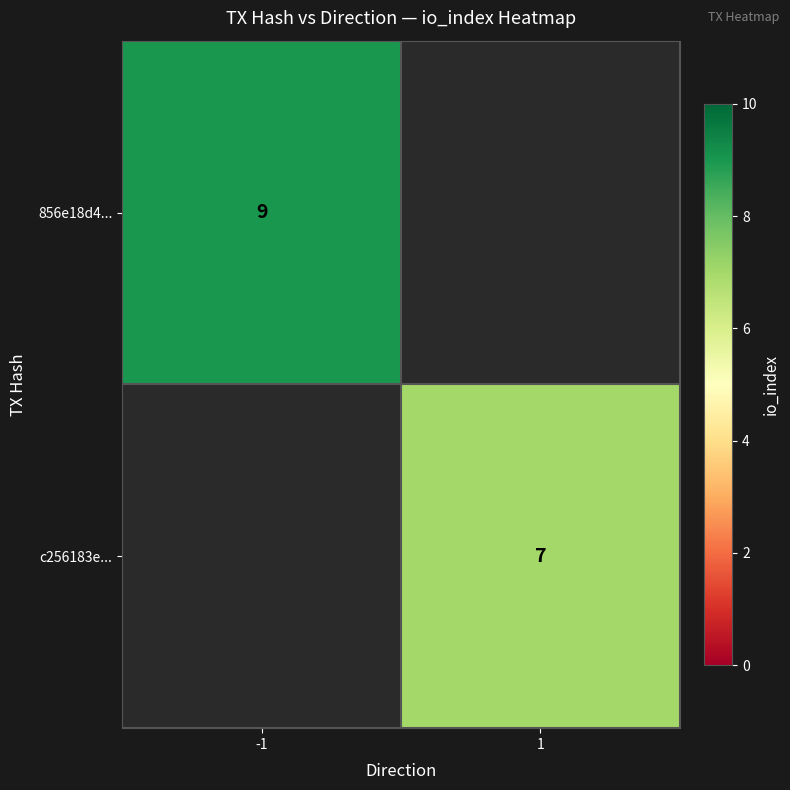

The 856e18d4... series shows 5 at -1. True or false?

False